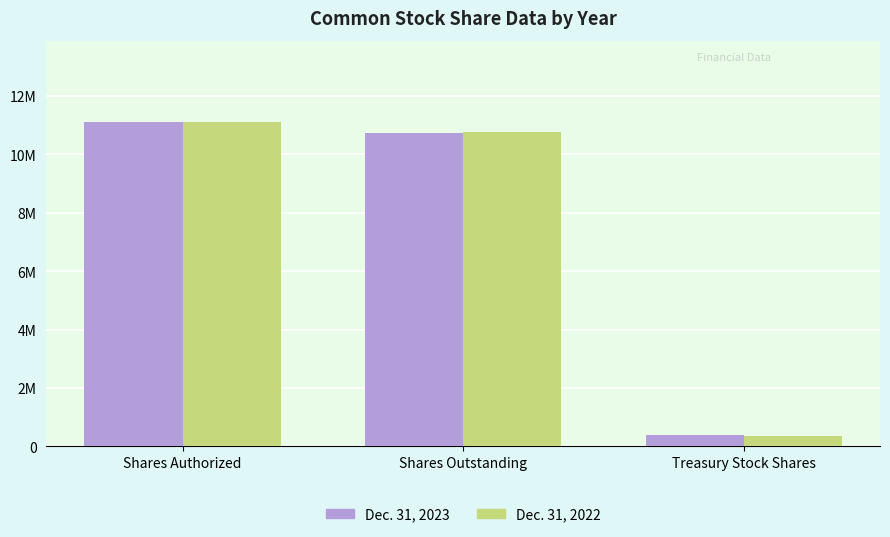

Which series has the largest range (max minus min)?

Dec. 31, 2022